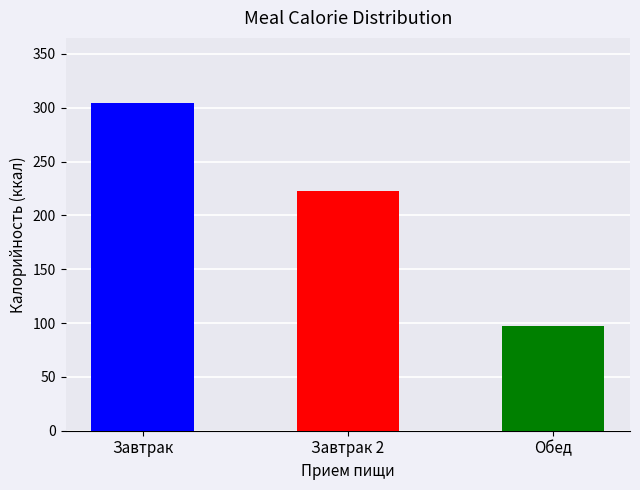

Are the bars horizontal?

No